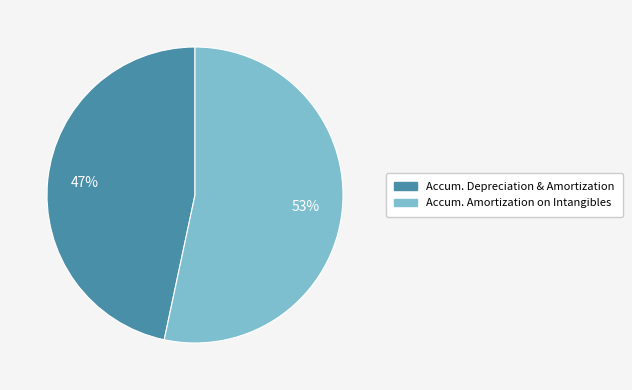

Count the number of slices in the pie.

2